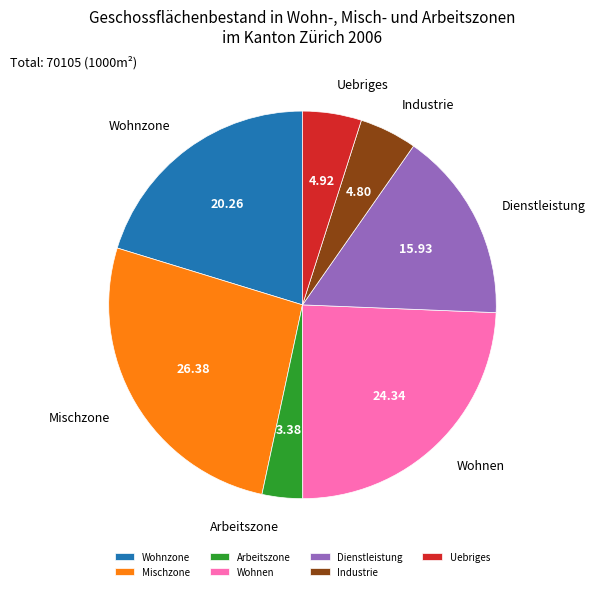

Is the sum of Arbeitszone and Mischzone greater than half?

No